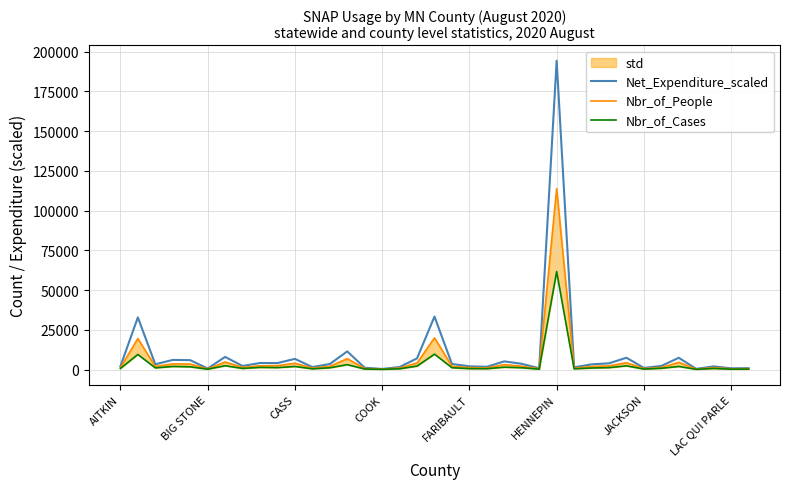

What is the value of the Nbr_of_Cases point at the 17th from the left?

460.0